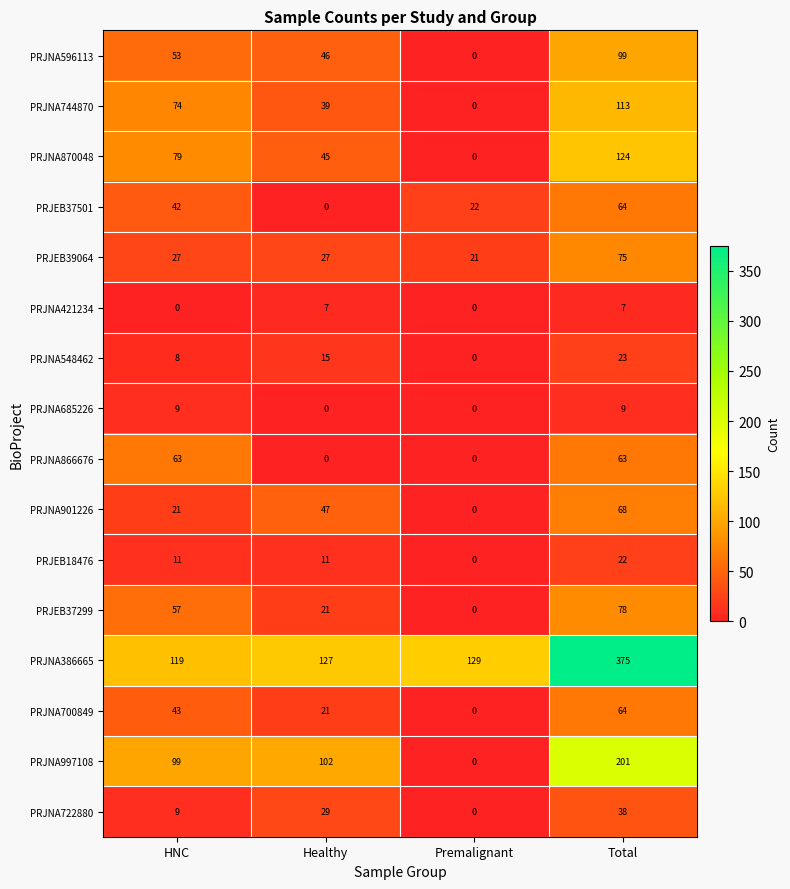

List the labels in order of PRJNA997108 value, largest first.

Total, Healthy, HNC, Premalignant